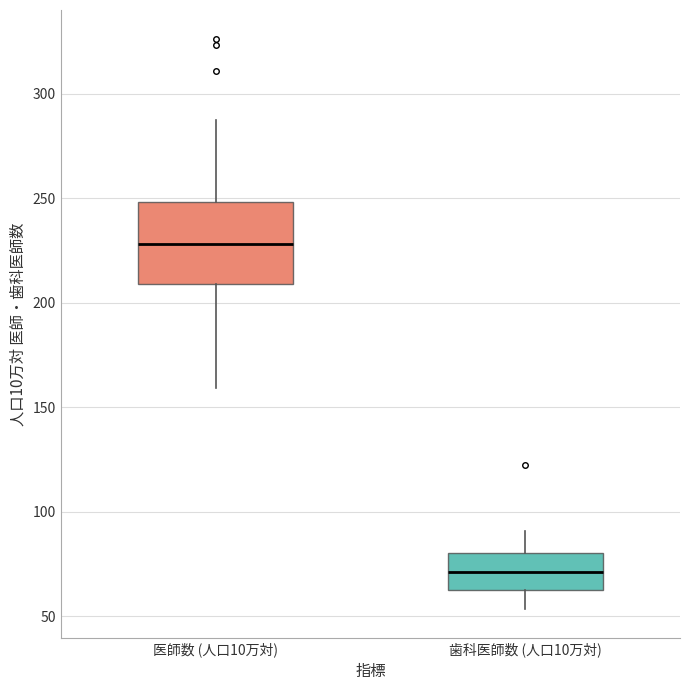

Which box's median line is the highest?

医師数 (人口10万対)